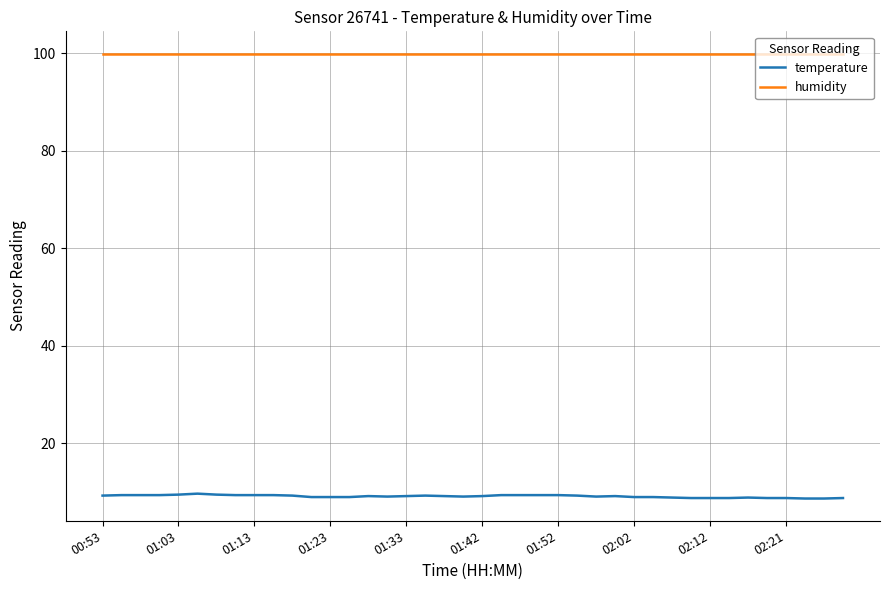

What is the maximum value for temperature?

9.7